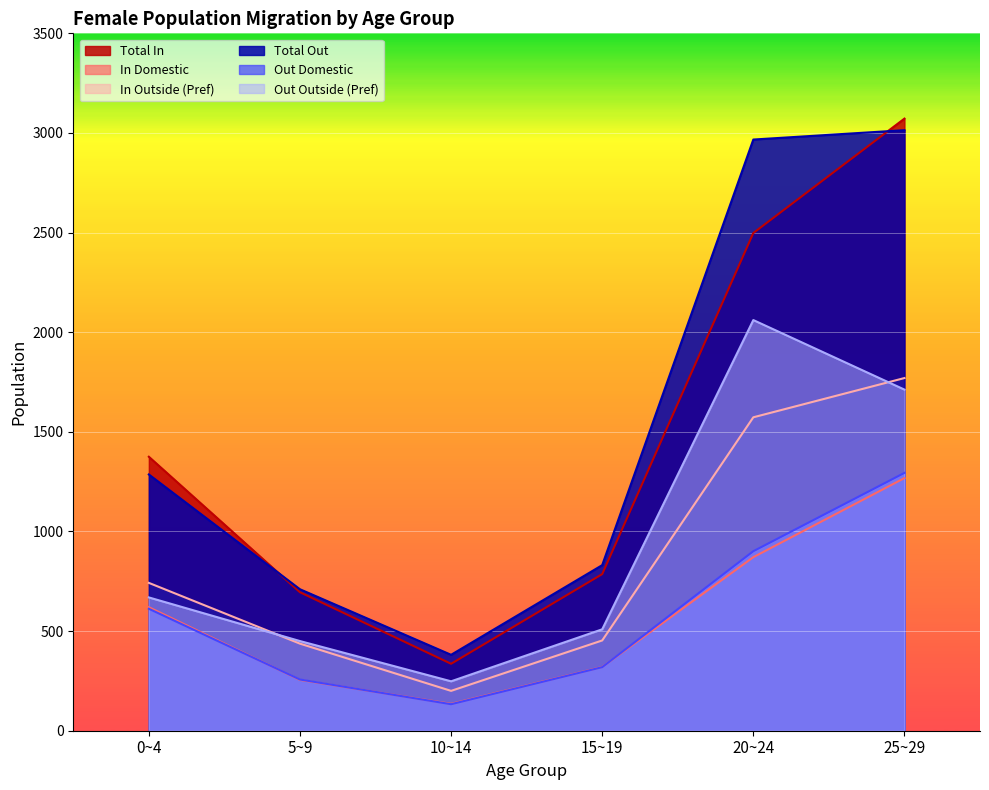

How many positive values does the in_domestic series have?

6